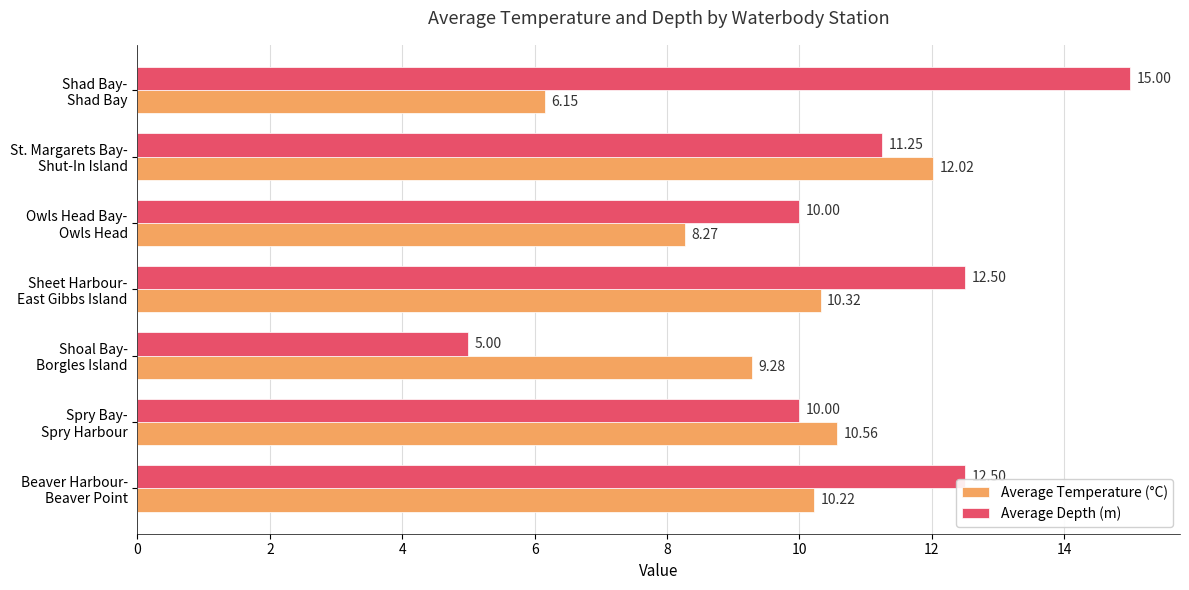

What is the average value of the Average Temperature (°C) series?

9.5